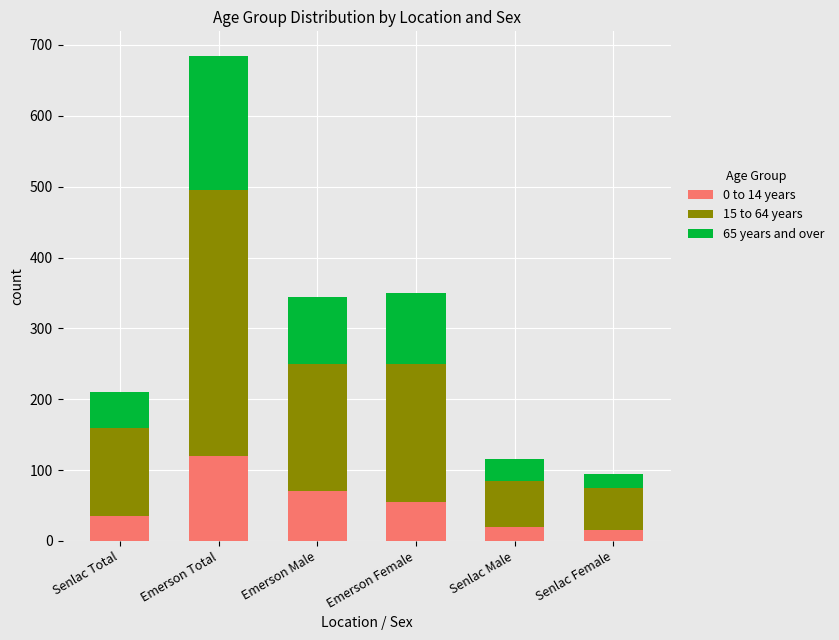

What is the total value across all series at Emerson Total?

685